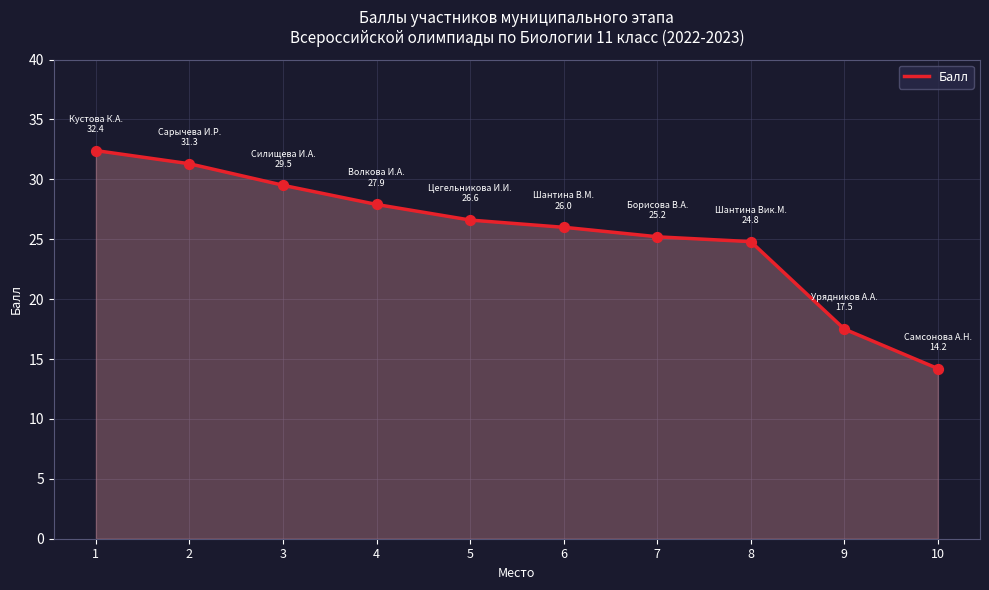

Which has a higher value, 10 or 7?

7